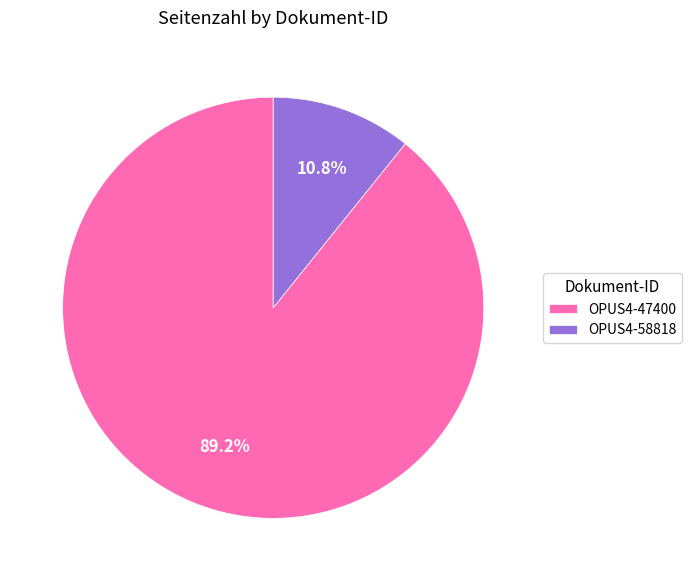

How many slices are in this pie chart?

2